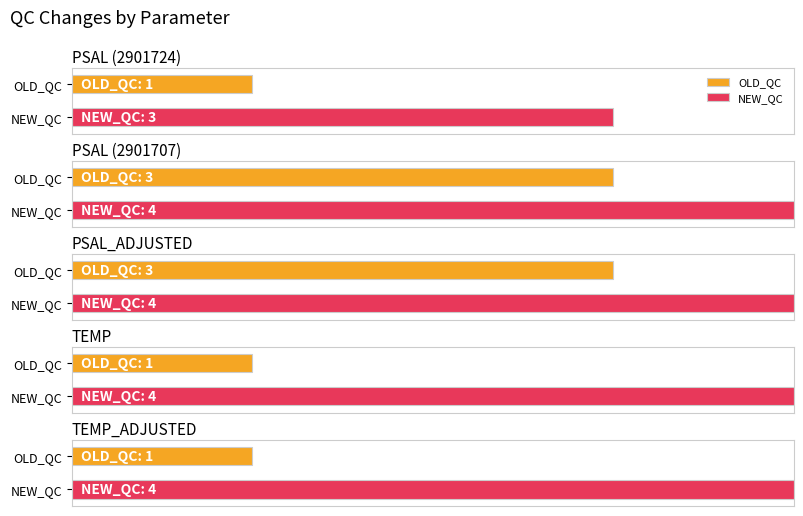

What is the sum of the OLD_QC values at PSAL_ADJUSTED and TEMP_ADJUSTED?

4